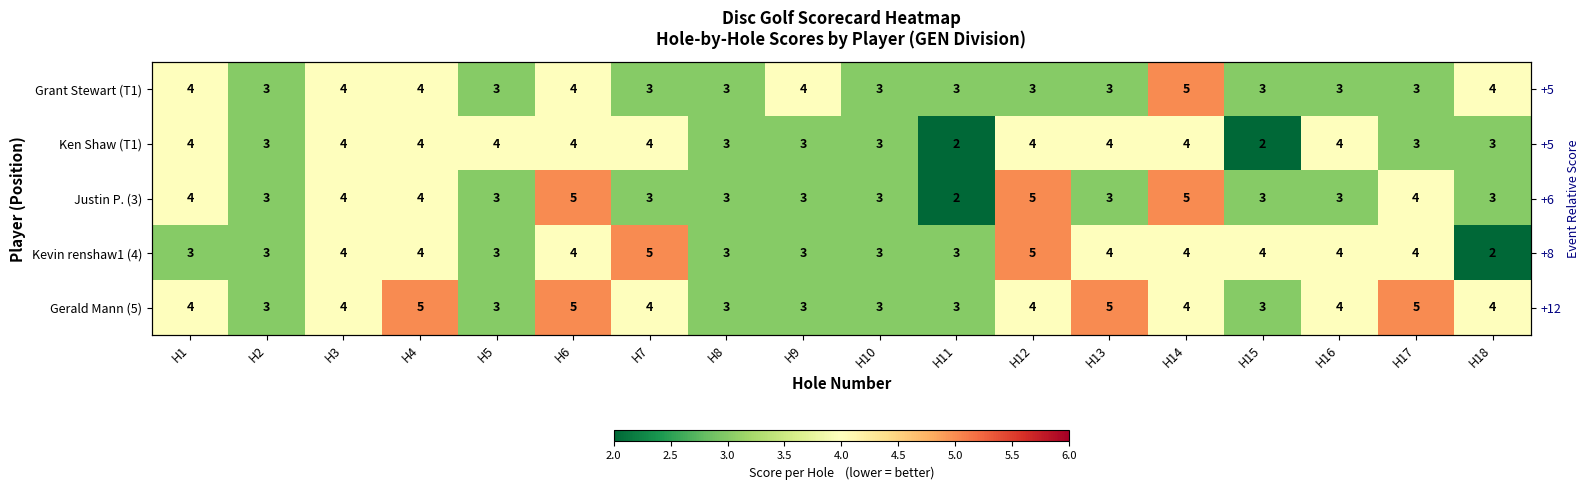

The Kevin renshaw1 (4) series shows 3 at H9. True or false?

True